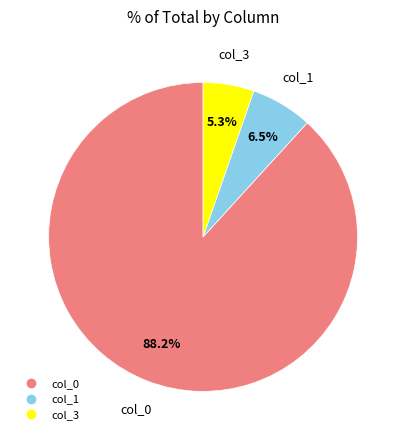

What is the majority slice?

col_0